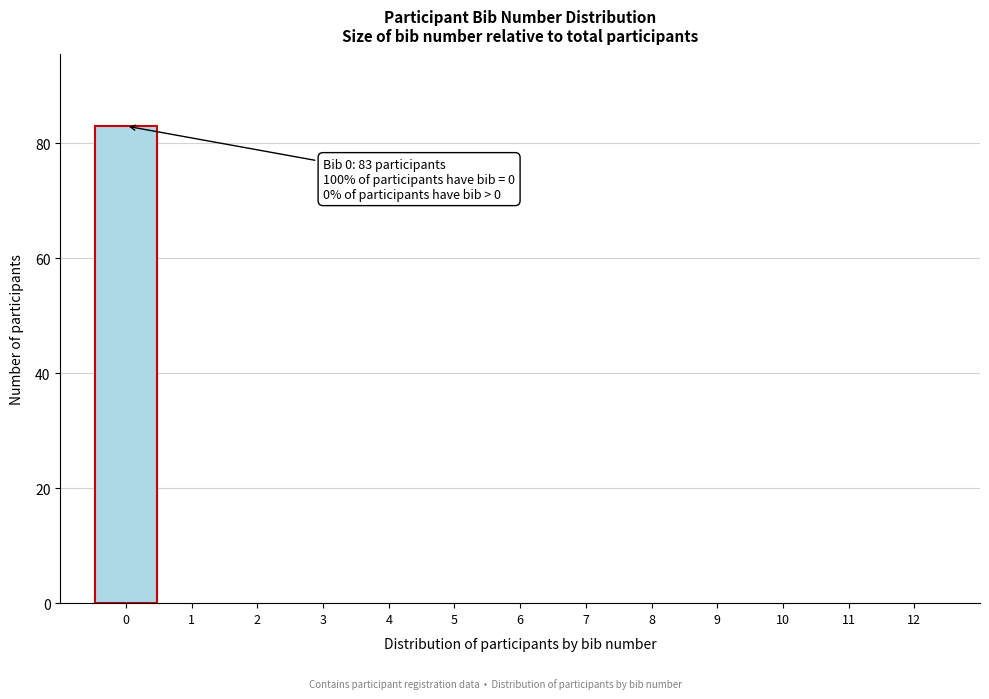

Which range on the x-axis has the tallest bar?

-0.5 to 0.5